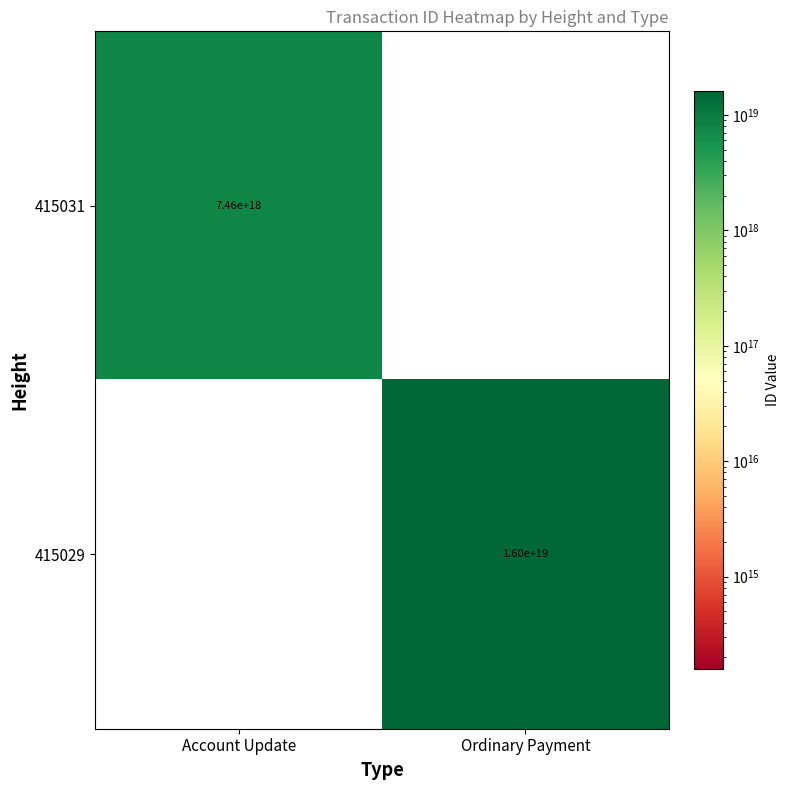

Rank the series by their average value, from lowest to highest.

415031, 415029